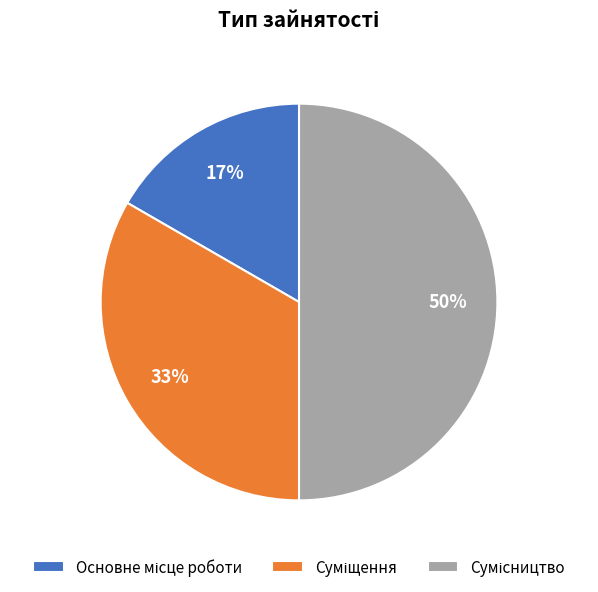

To the nearest percent, what is the average slice percentage?

33%